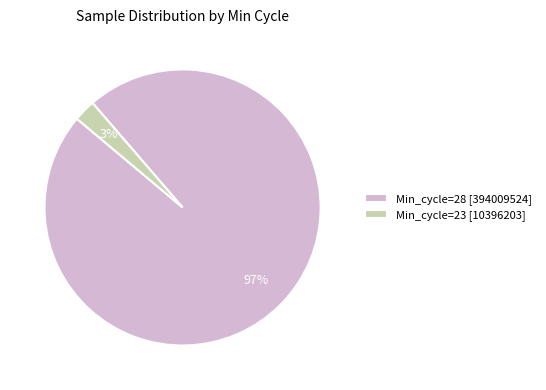

What is the largest slice in the pie chart?

Min_cycle=28 [394009524]